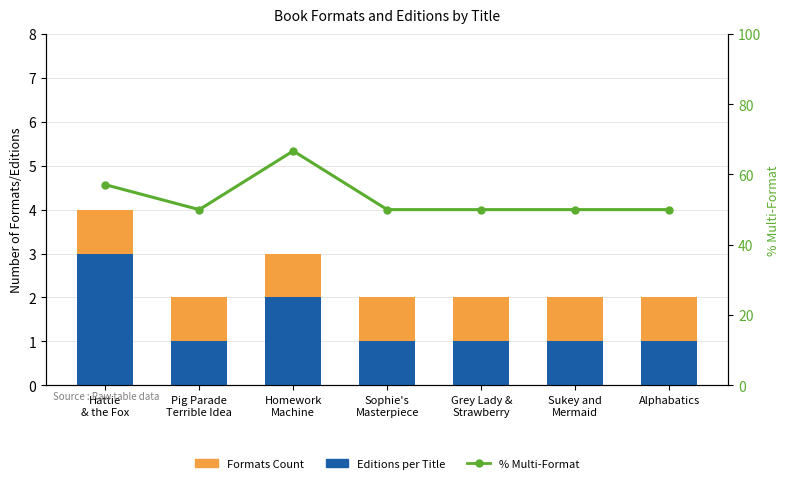

Read the % Multi-Format value at Grey Lady &
Strawberry.

50.0